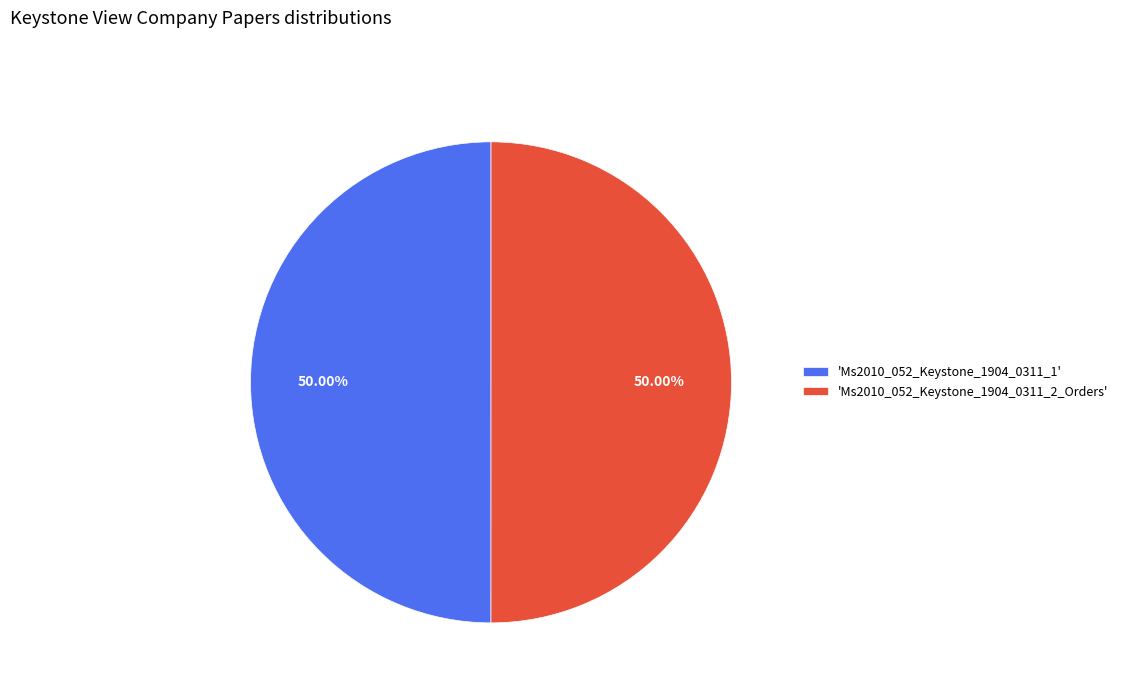

Is the sum of 'Ms2010_052_Keystone_1904_0311_2_Orders' and 'Ms2010_052_Keystone_1904_0311_1' greater than half?

Yes